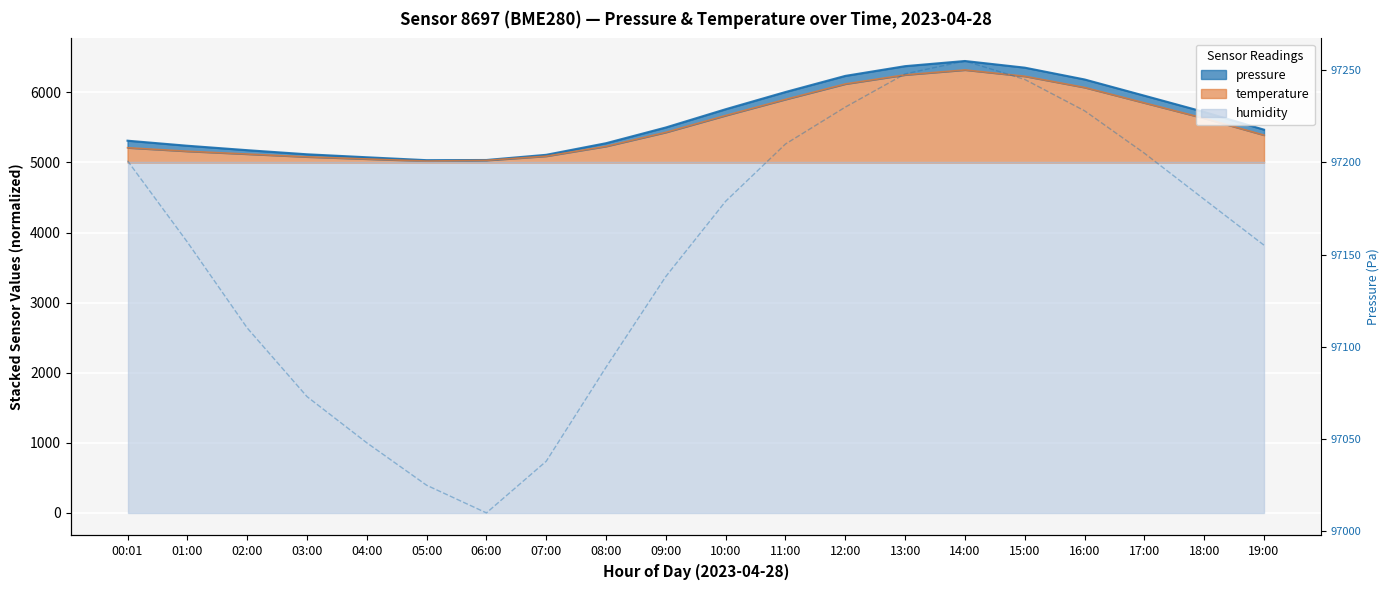

How many categories are shown in the chart?

20